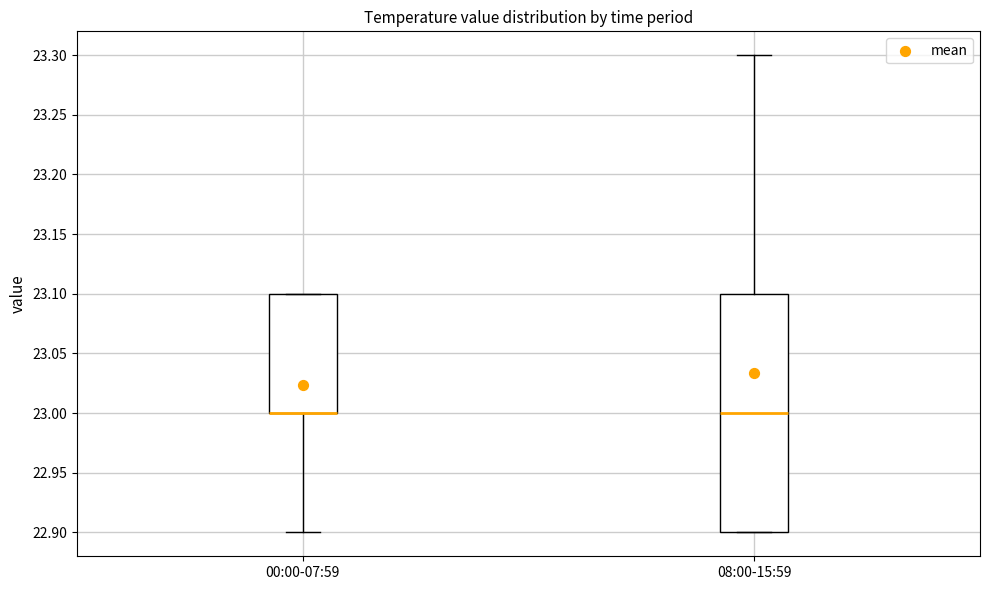

Which box is the tallest, from its lower edge to its upper edge?

08:00-15:59